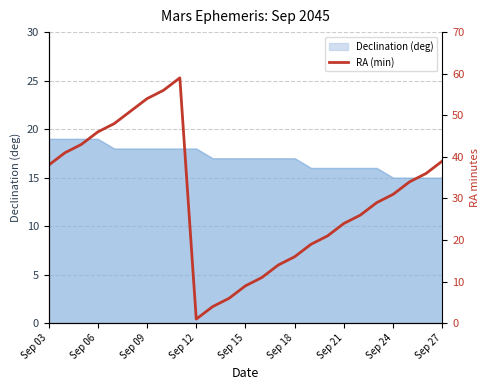

What position from the left is Sep 27?

9